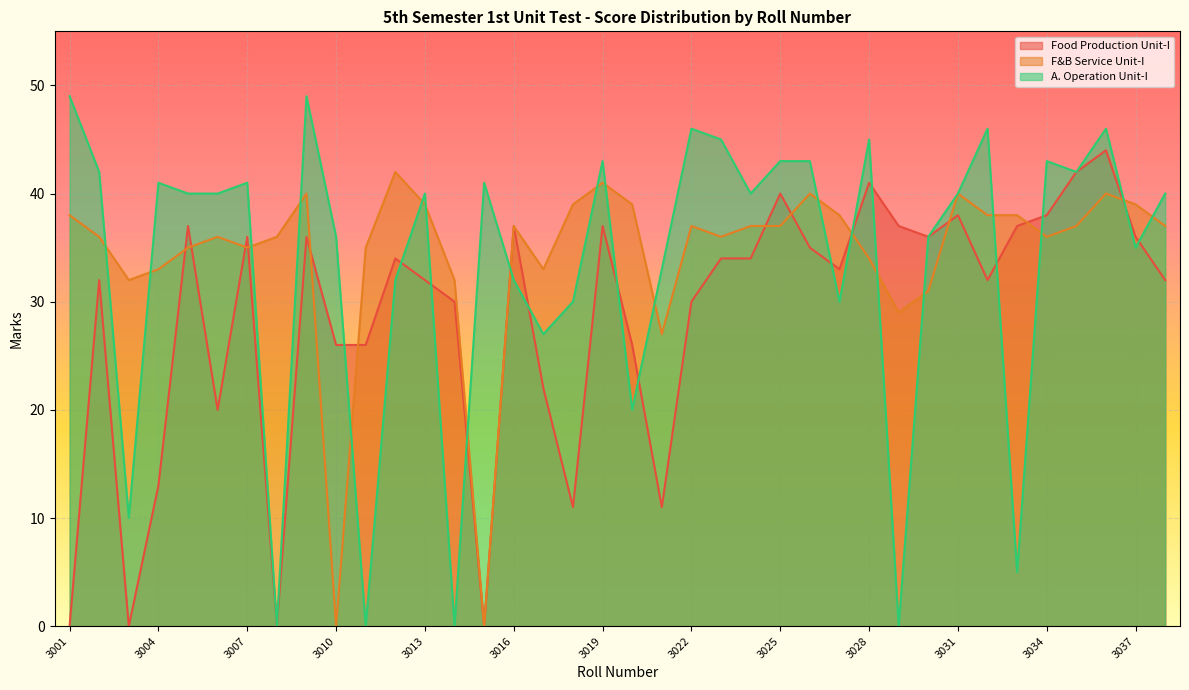

True or false: F&B Service Unit-I has more than 2 interior local peaks.

True